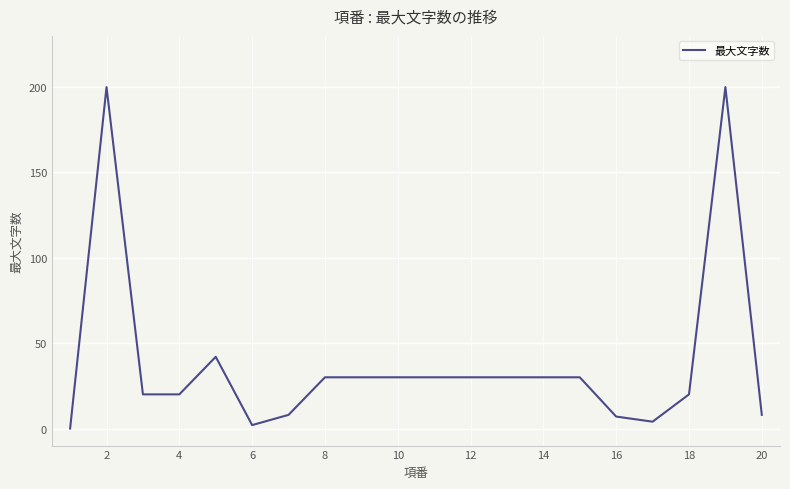

What is the maximum value shown in the chart?

200